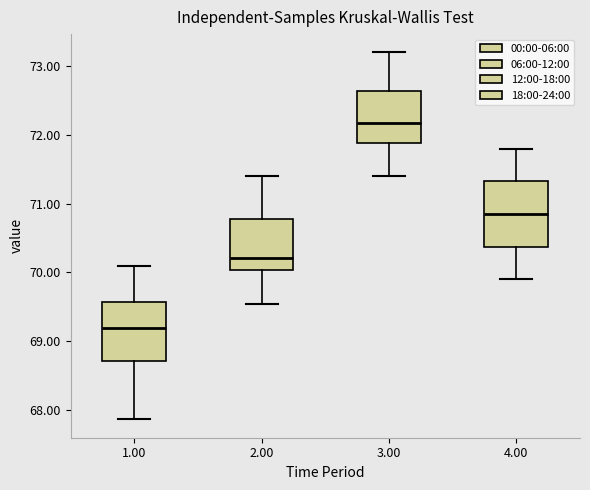

Reading left to right, read every box against the y-axis: the position of its median line, the range the box covers, and the ends of its whiskers. The values are not printed on the chart, so give them approximately, as read against the axis.

1.00: median 69.2, box 68.7 to 69.6, whiskers 67.9 to 70.1
2.00: median 70.2, box 70.0 to 70.8, whiskers 69.5 to 71.4
3.00: median 72.2, box 71.9 to 72.6, whiskers 71.4 to 73.2
4.00: median 70.9, box 70.4 to 71.3, whiskers 69.9 to 71.8